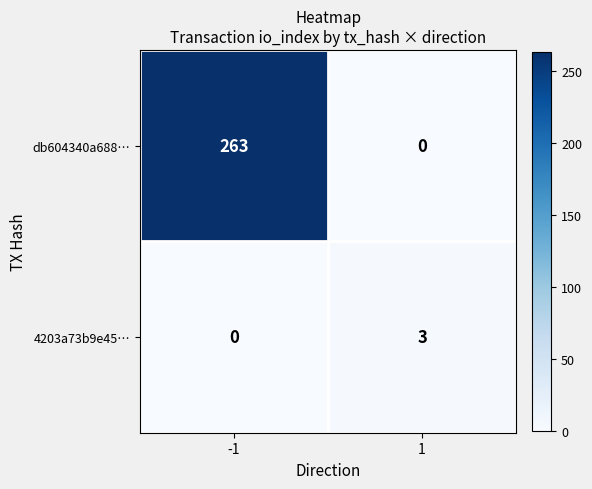

At -1, list the series in order from smallest to largest.

4203a73b9e45…, db604340a688…